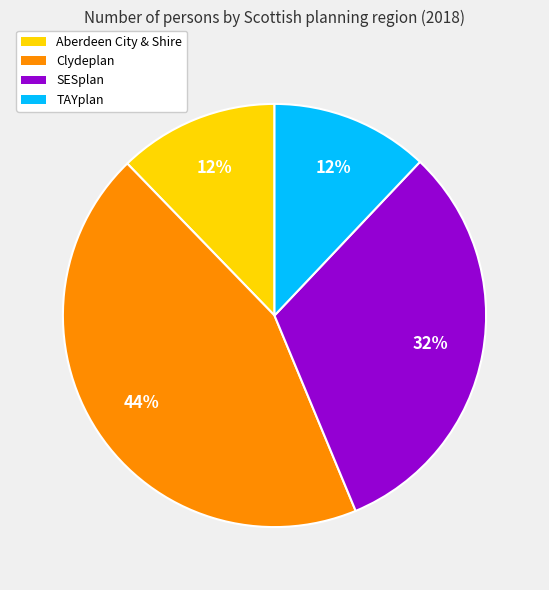

How many segments does this pie chart have?

4